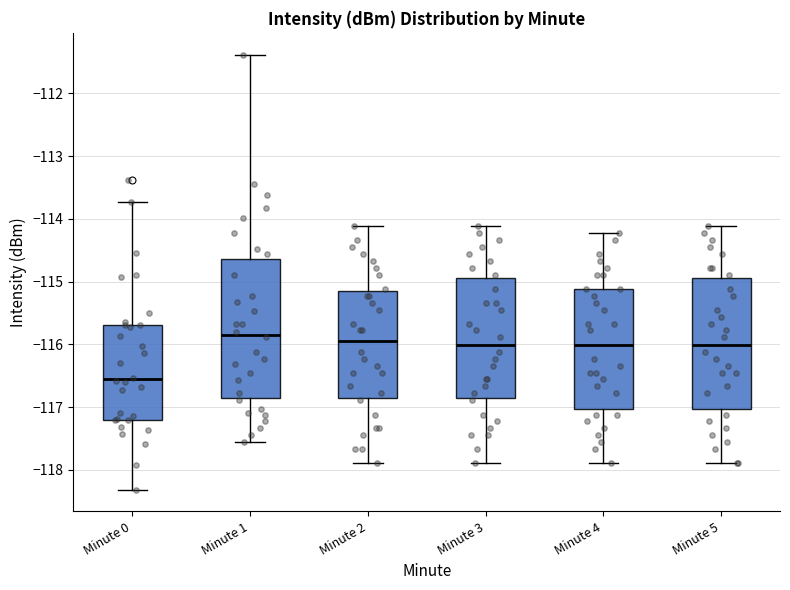

Which box's median line is the highest?

Minute 1